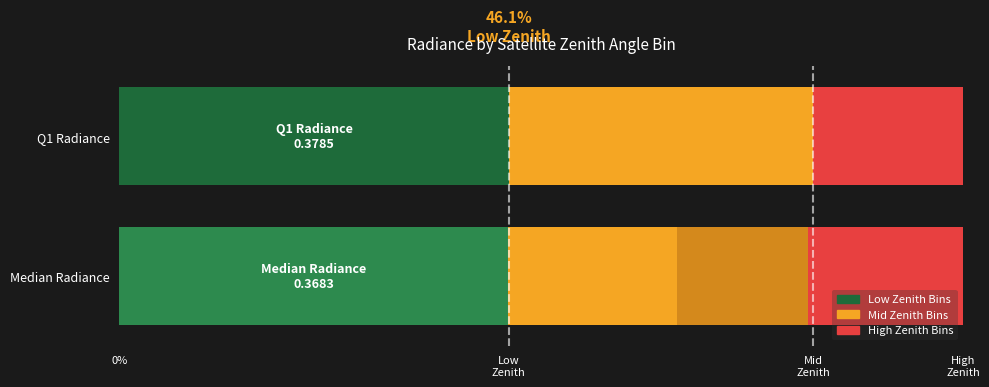

Does the chart contain any negative values?

No